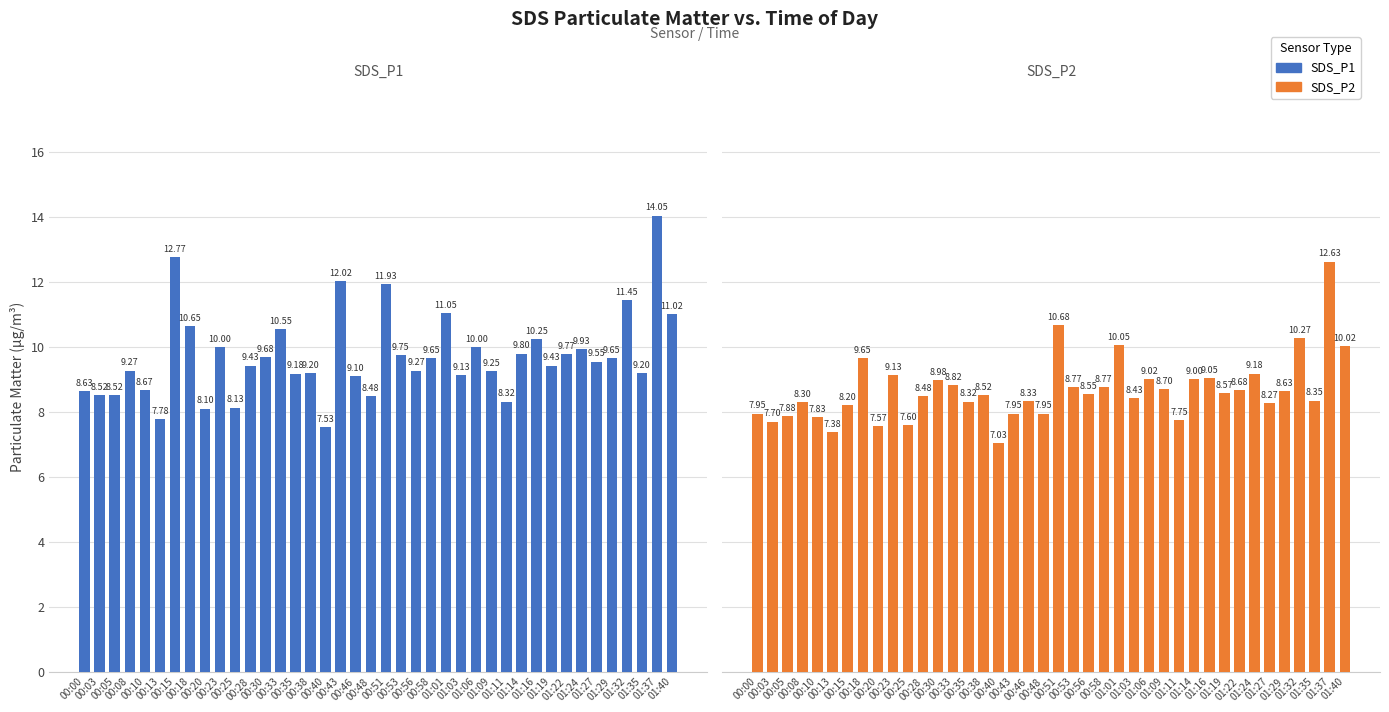

What is the total value across all series at 00:35?

17.5